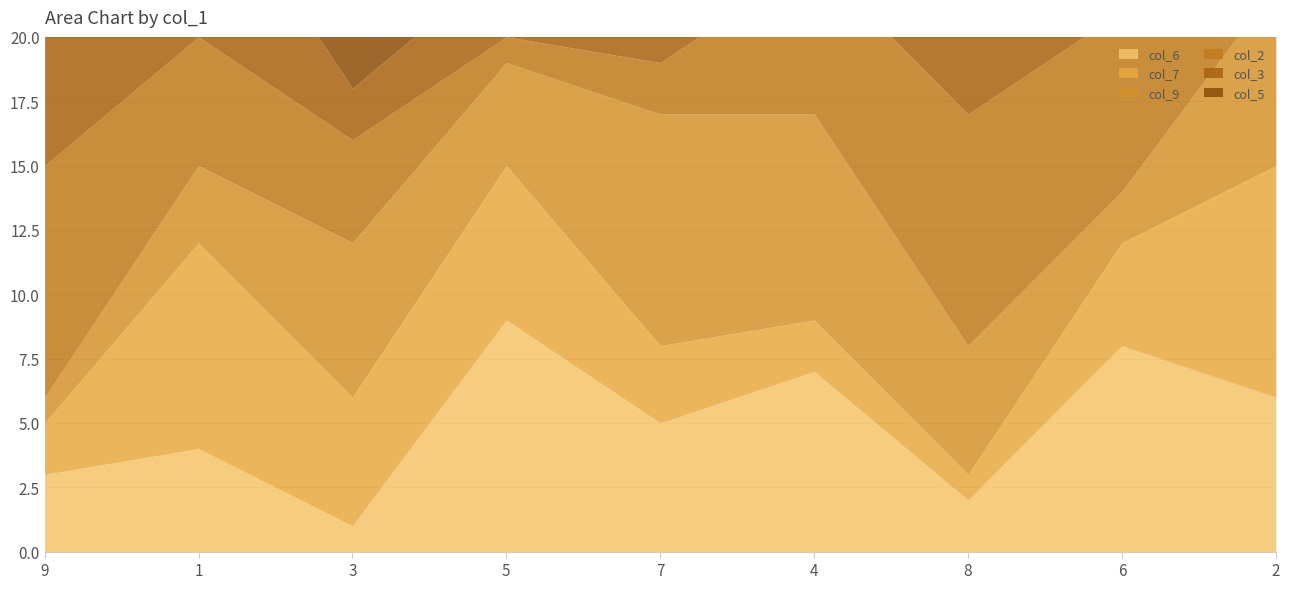

What are all the series names shown in the legend?

col_6, col_7, col_9, col_2, col_3, col_5